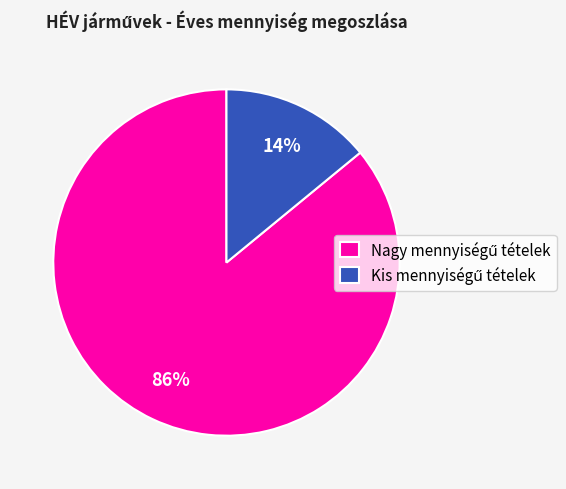

Does any single category account for the majority?

Yes